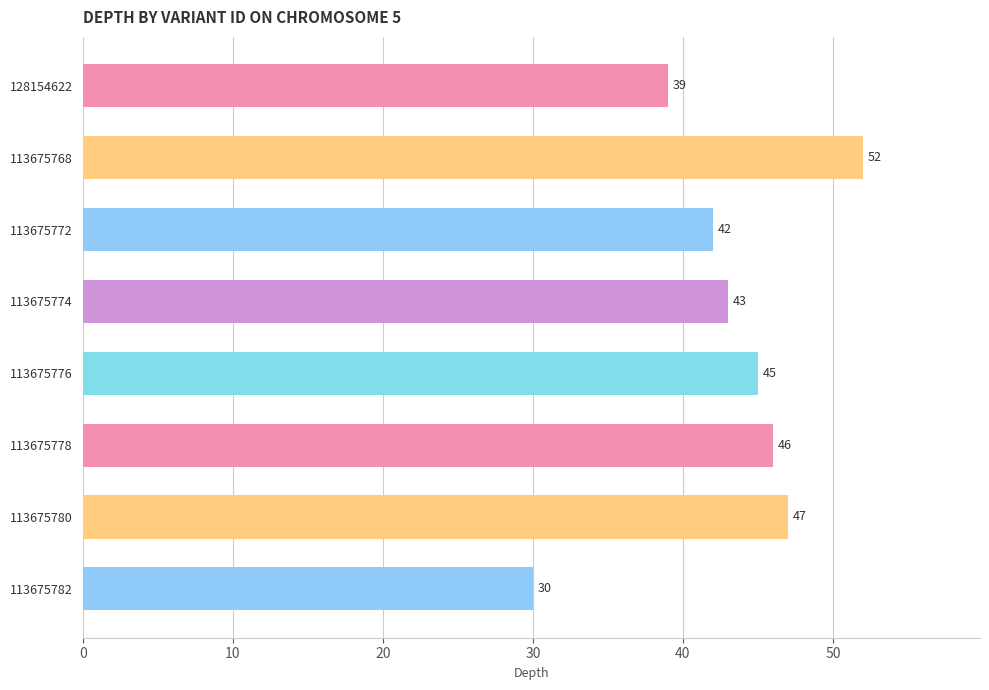

What is the change in value from 113675776 to 113675782?

-15